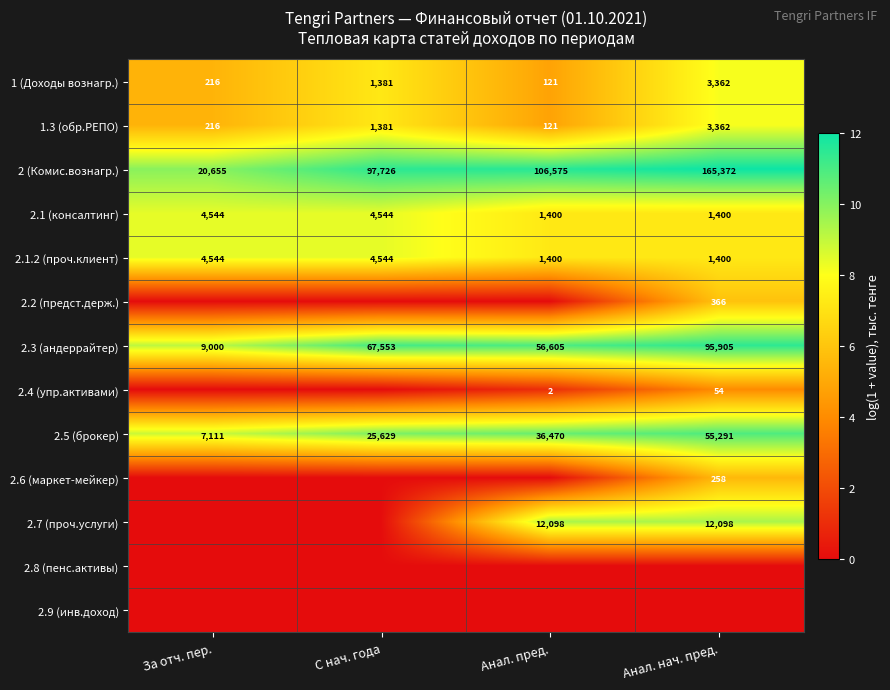

Which category has the lowest value in the 2.3 (андеррайтер) series?

За отч. пер.